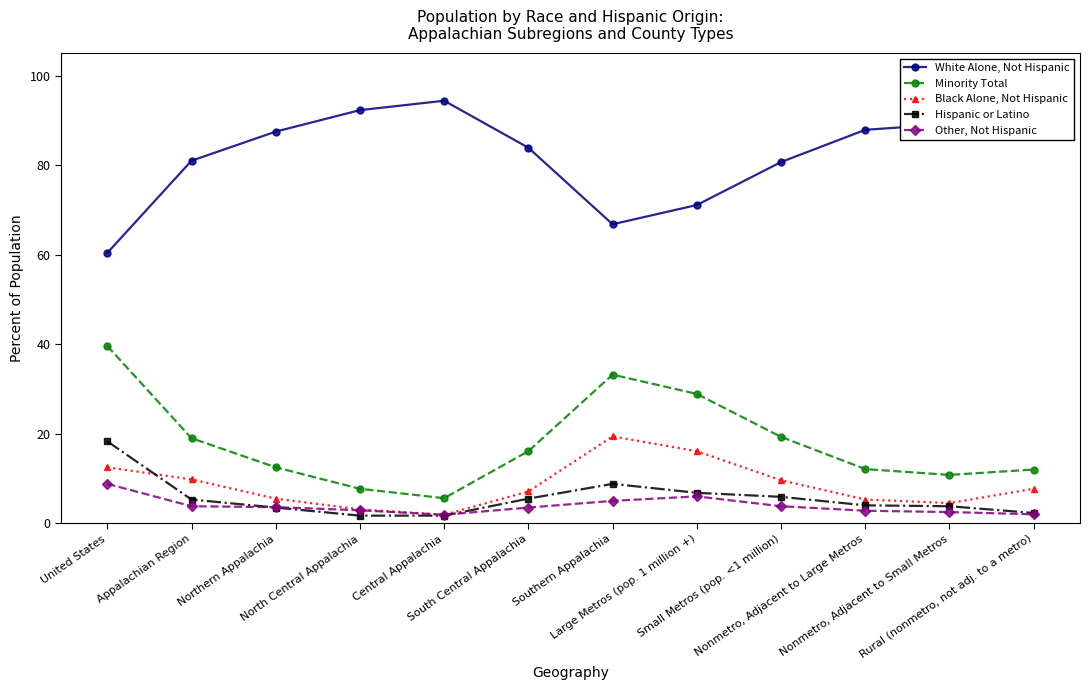

Where is the first local minimum for Black Alone, Not Hispanic?

Central Appalachia